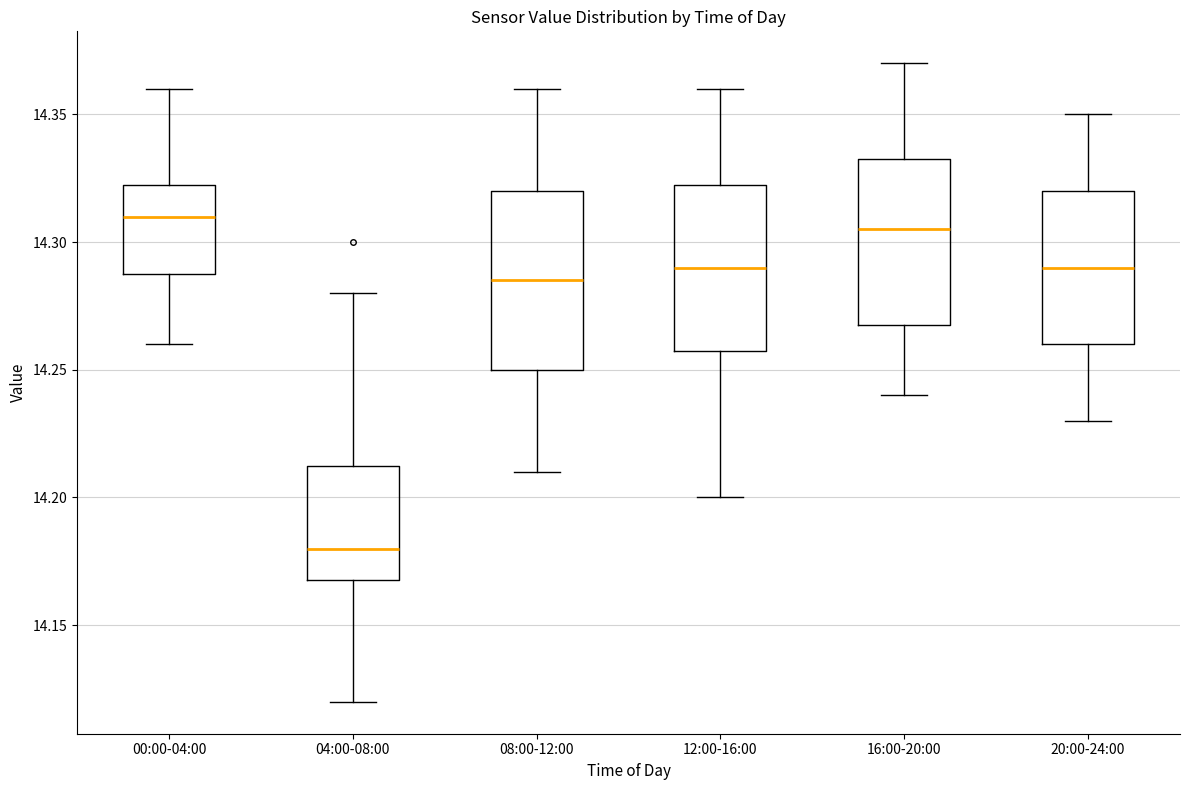

Which box is the tallest, from its lower edge to its upper edge?

08:00-12:00